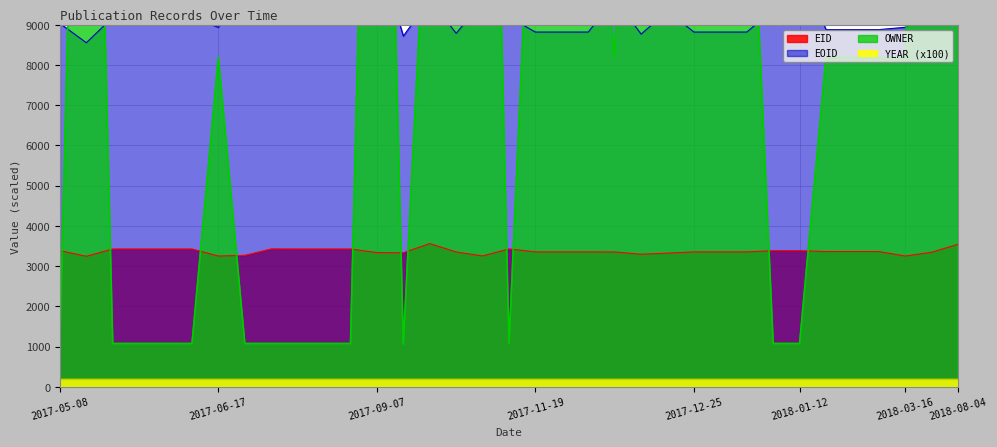

At which category does the chart reach its peak across all series?

2017-10-18